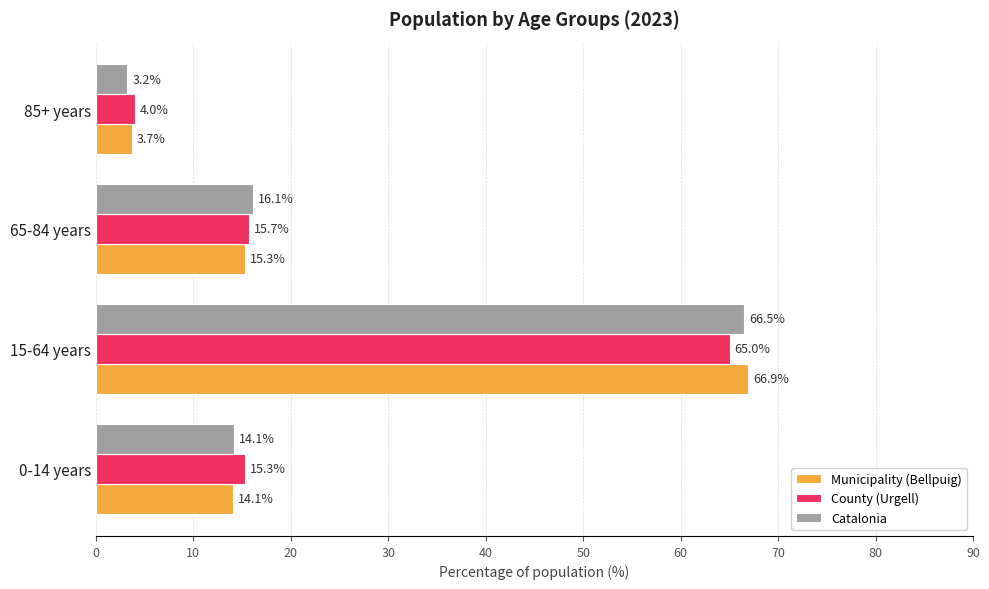

List the labels in order of Municipality (Bellpuig) value, largest first.

15-64 years, 65-84 years, 0-14 years, 85+ years